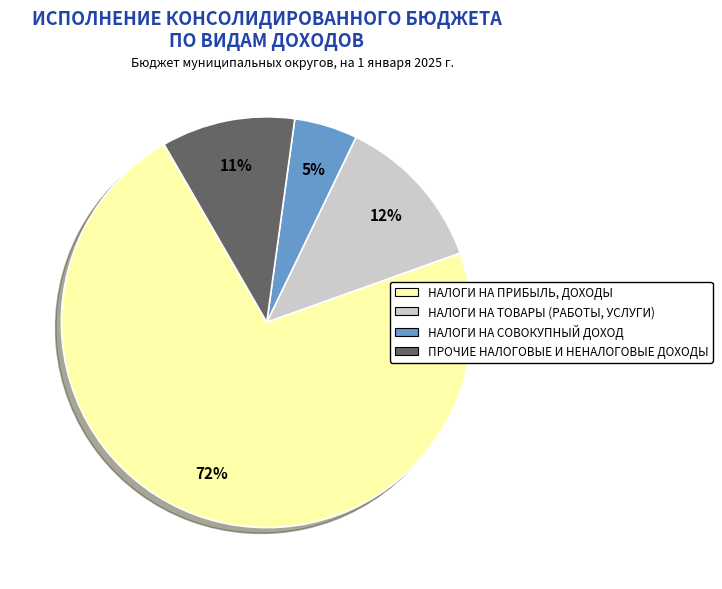

Which slice is the largest?

НАЛОГИ НА ПРИБЫЛЬ, ДОХОДЫ